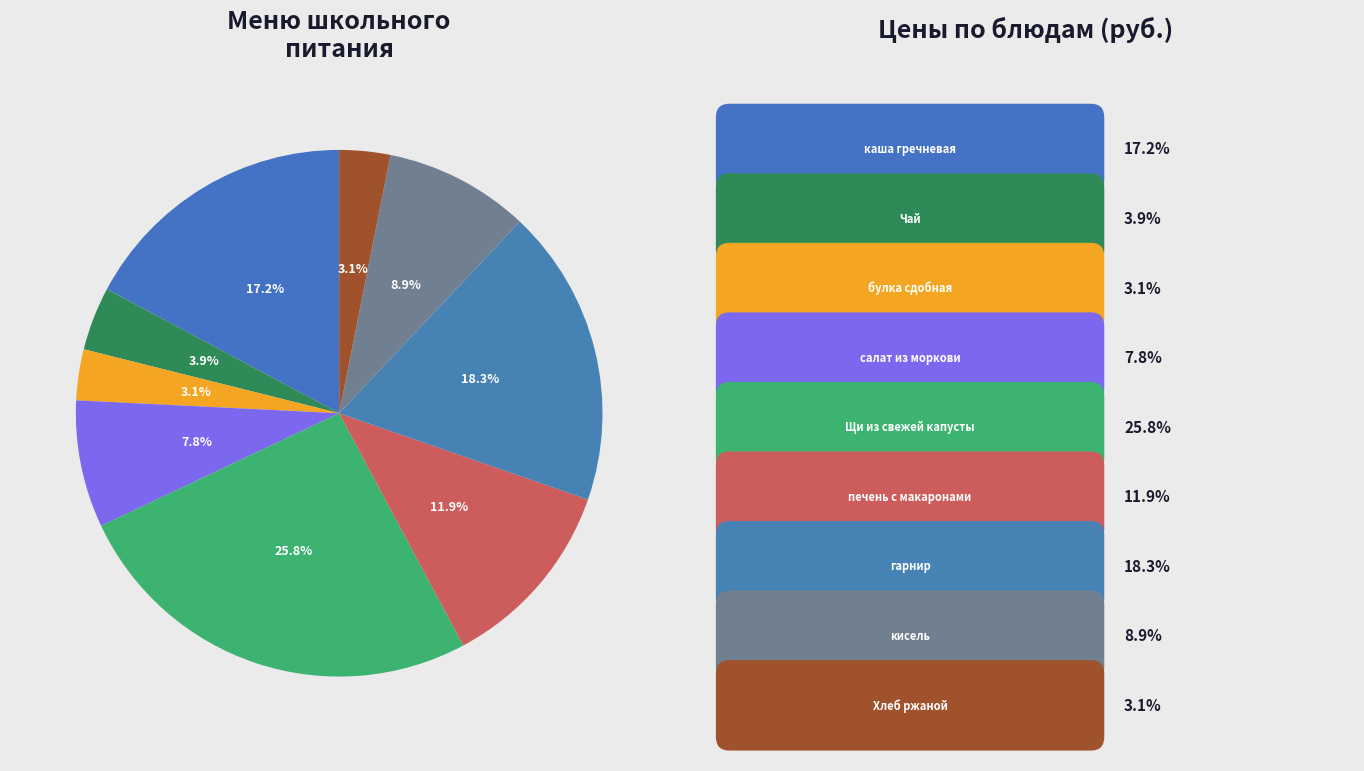

How many slices are in this pie chart?

9